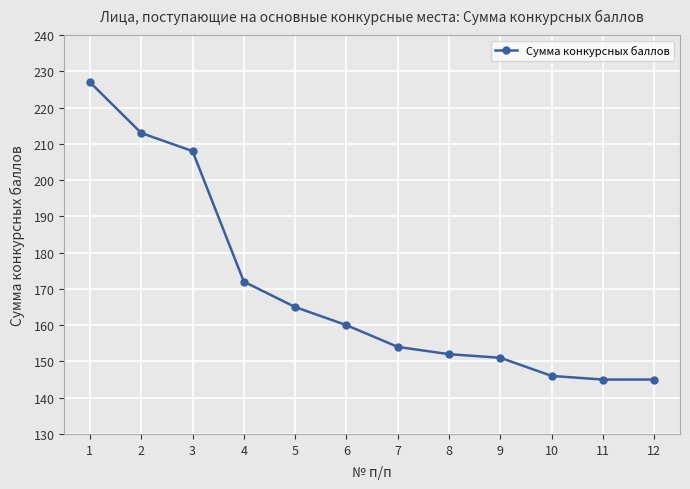

True or false: the data shows 262 at 7.

False